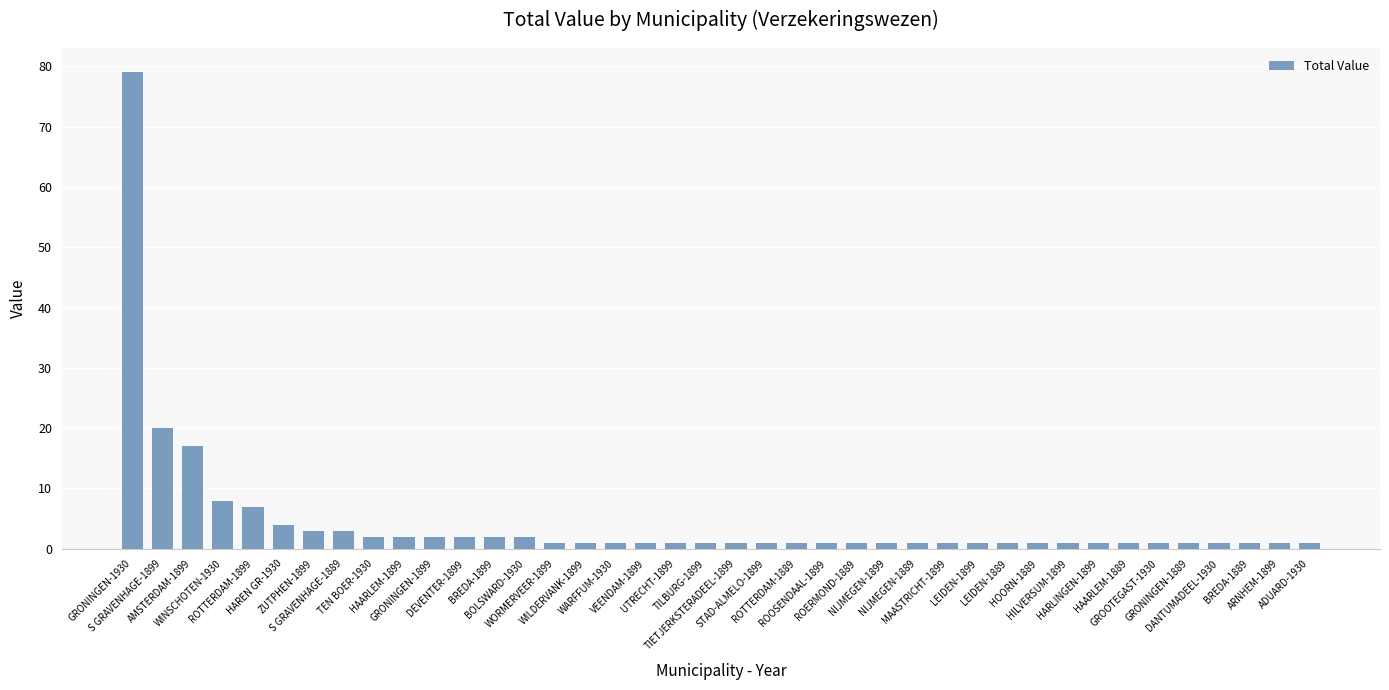

How many bars are there in total?

40